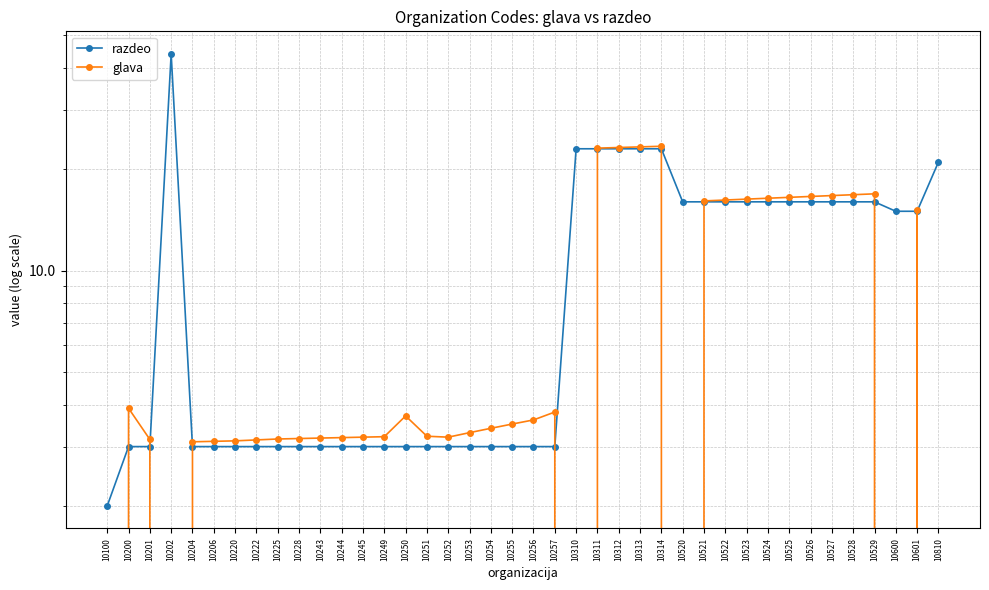

Is this an area chart (filled region under the line)?

No